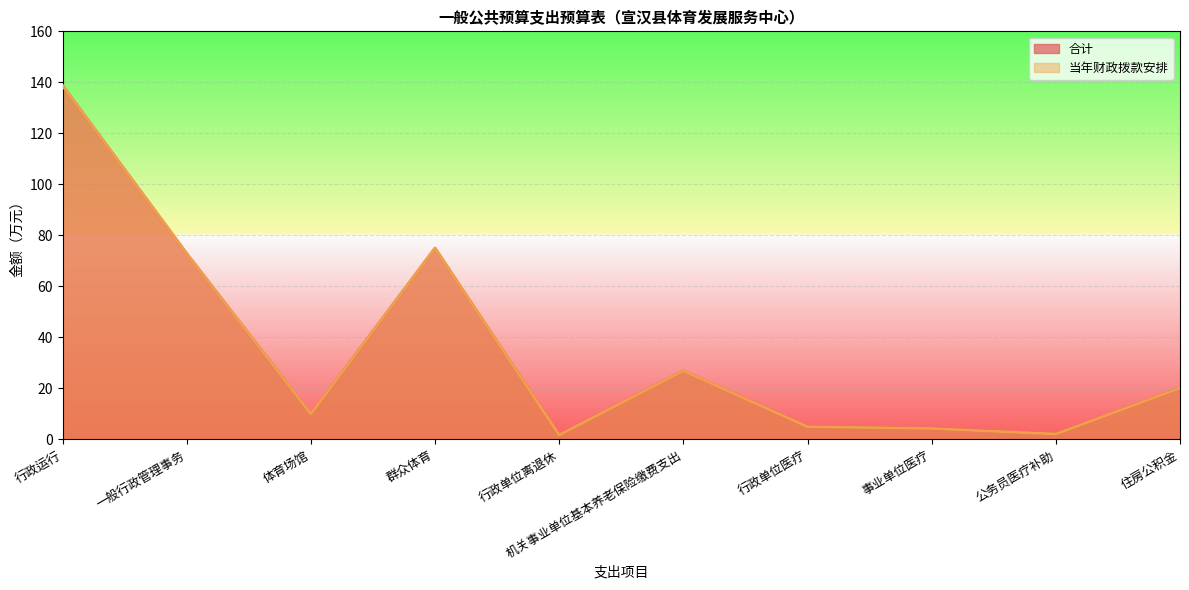

The 合计 series shows 10.0 at 体育场馆. True or false?

True